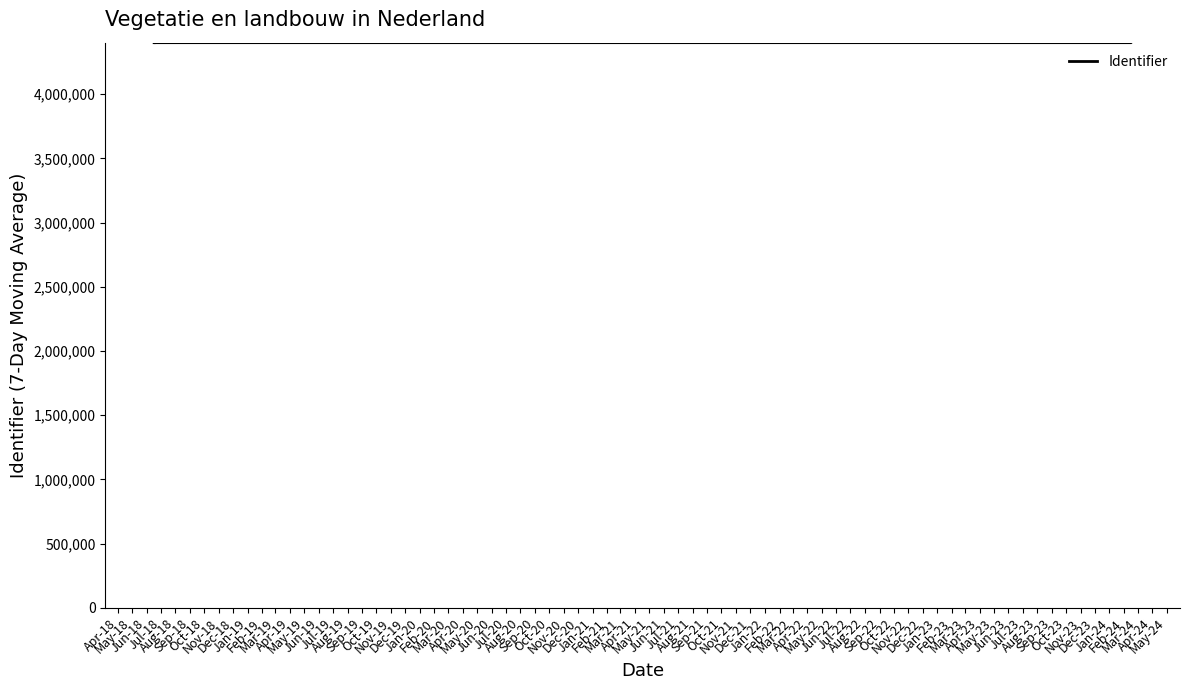

Where does the data first go above 4401633?

Jun-18